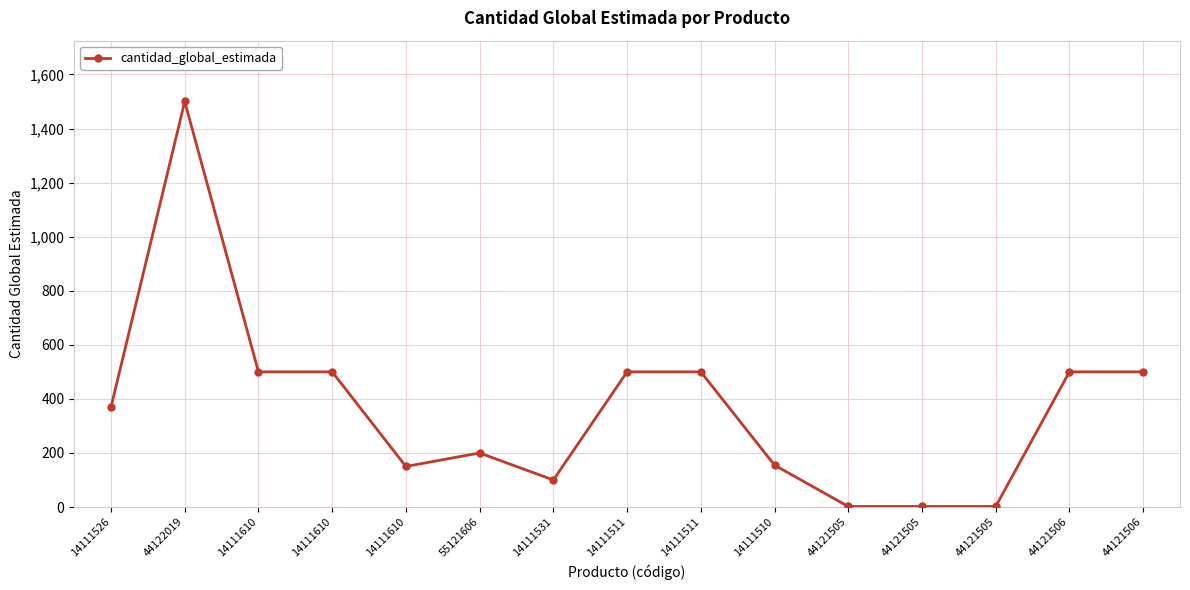

How many values are below 370?

7